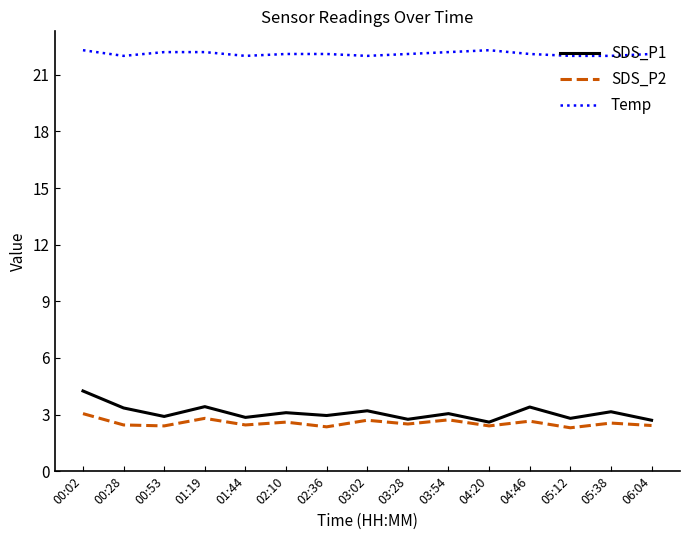

What is the minimum value for SDS_P1?

2.6